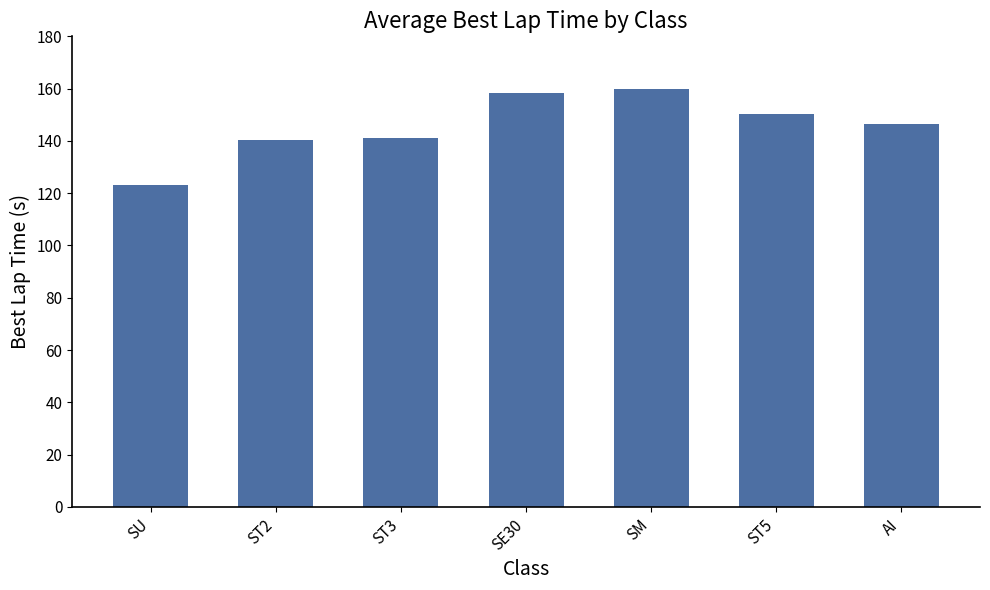

What is the difference between the values at ST2 and SU?

17.4